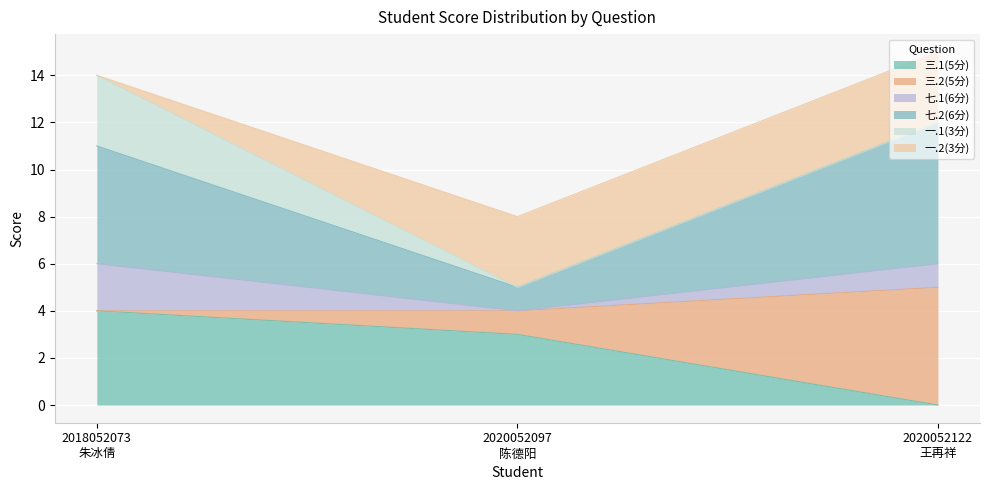

Reading left to right, list the values for the 三.1(5分) series.

4	3	0